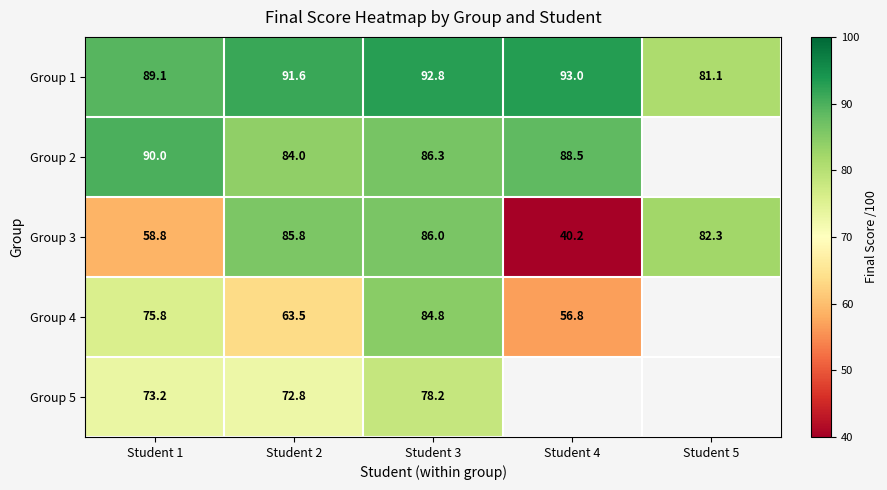

Between Student 1 and Student 3, which series saw the biggest shift?

Group 3